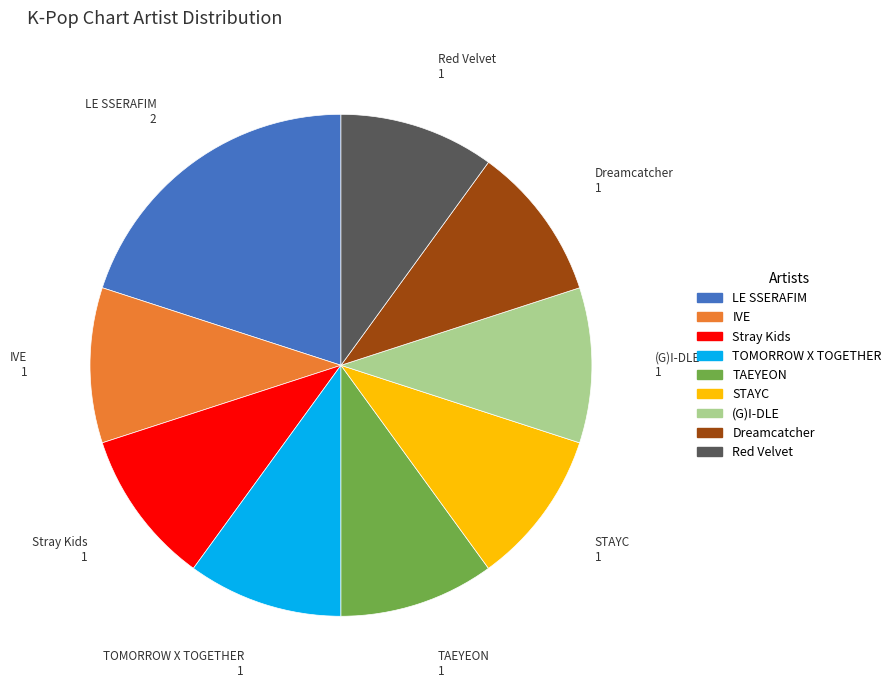

How many slices are in this pie chart?

9